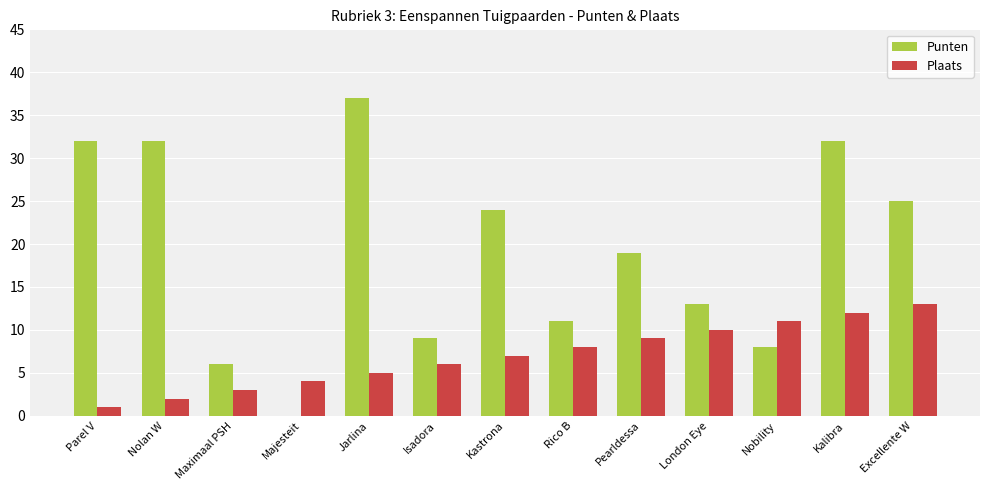

What is the sum of the Punten values at Rico B and Pearldessa?

30